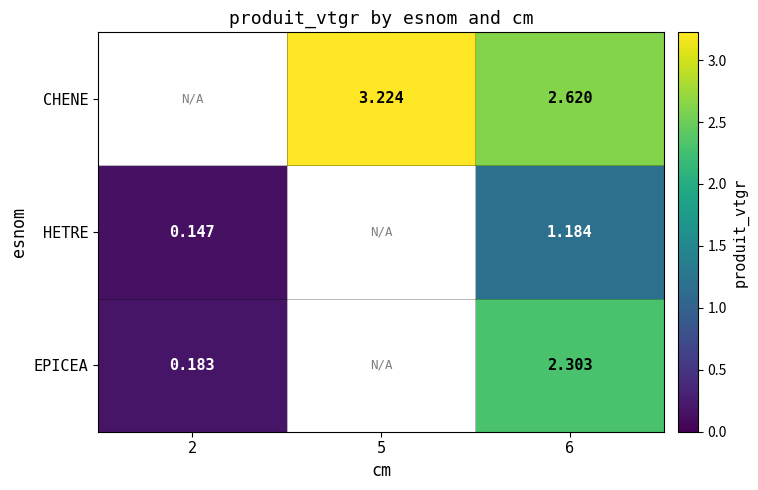

What is the smallest value displayed?

0.1